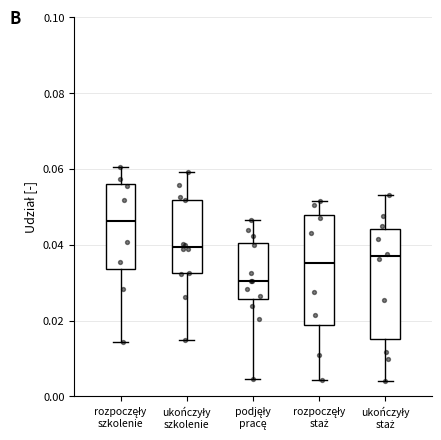

Which box has the highest median line?

rozpoczęły szkolenie